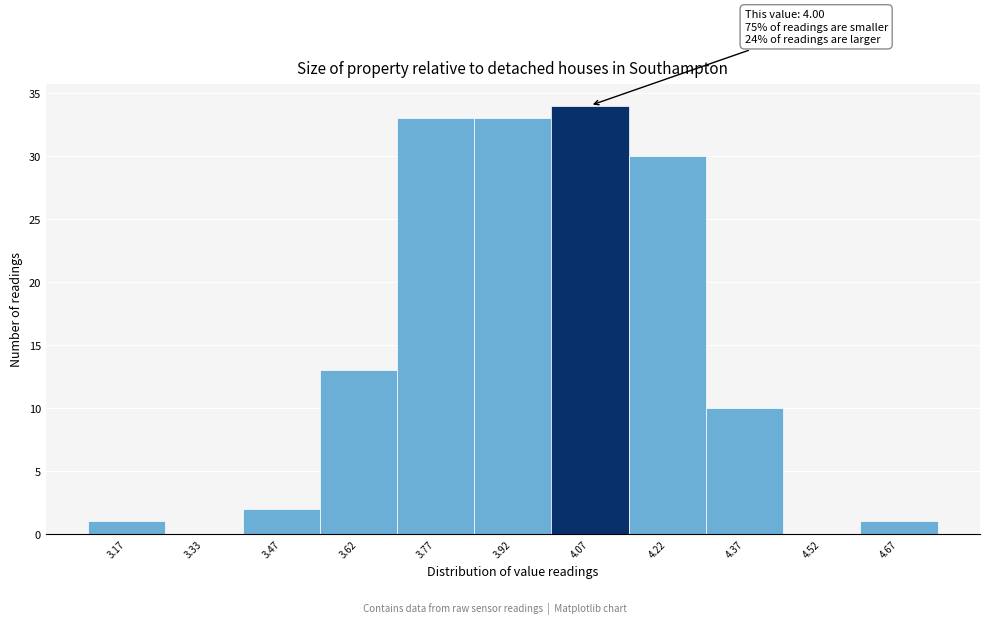

Over which range of the x-axis is the bar tallest?

4.00 to 4.15